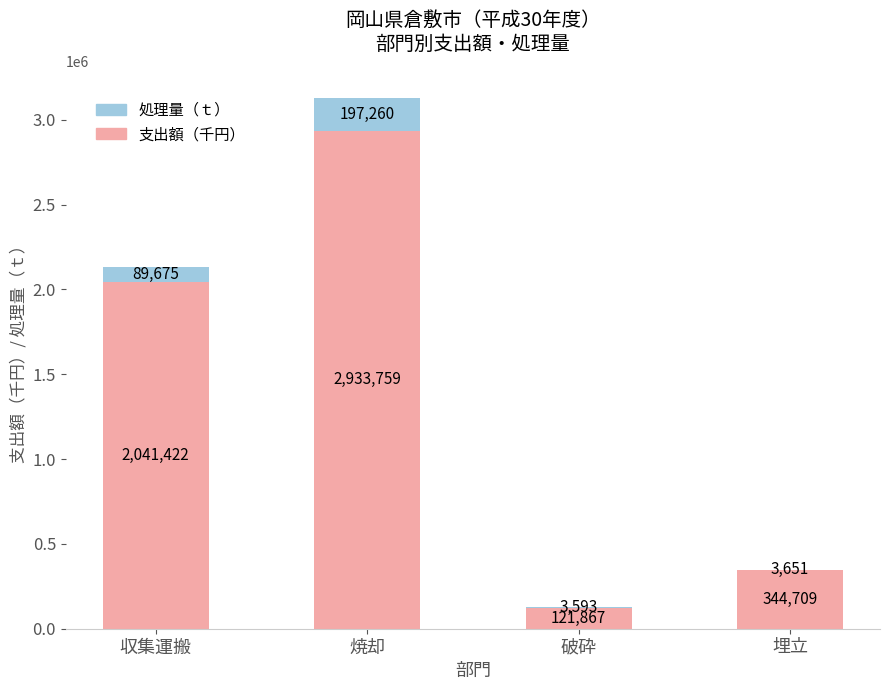

The 支出額（千円） series shows 2868018 at 収集運搬. True or false?

False